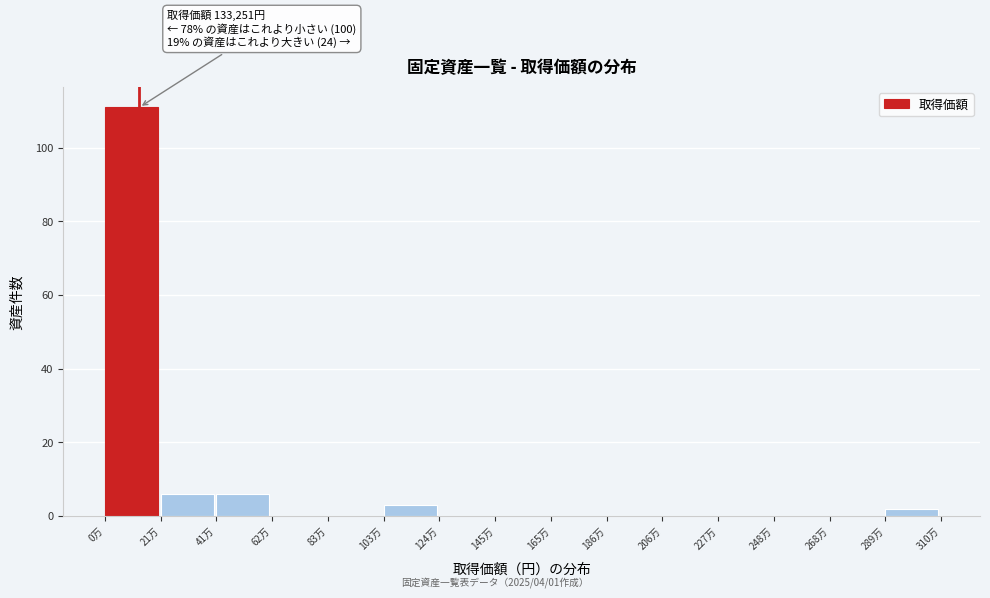

Reading left to right, list all the values displayed in this chart.

0万=111	21万=6	41万=6	62万=0	83万=0	103万=3	124万=0	145万=0	165万=0	186万=0	206万=0	227万=0	248万=0	268万=0	289万=2